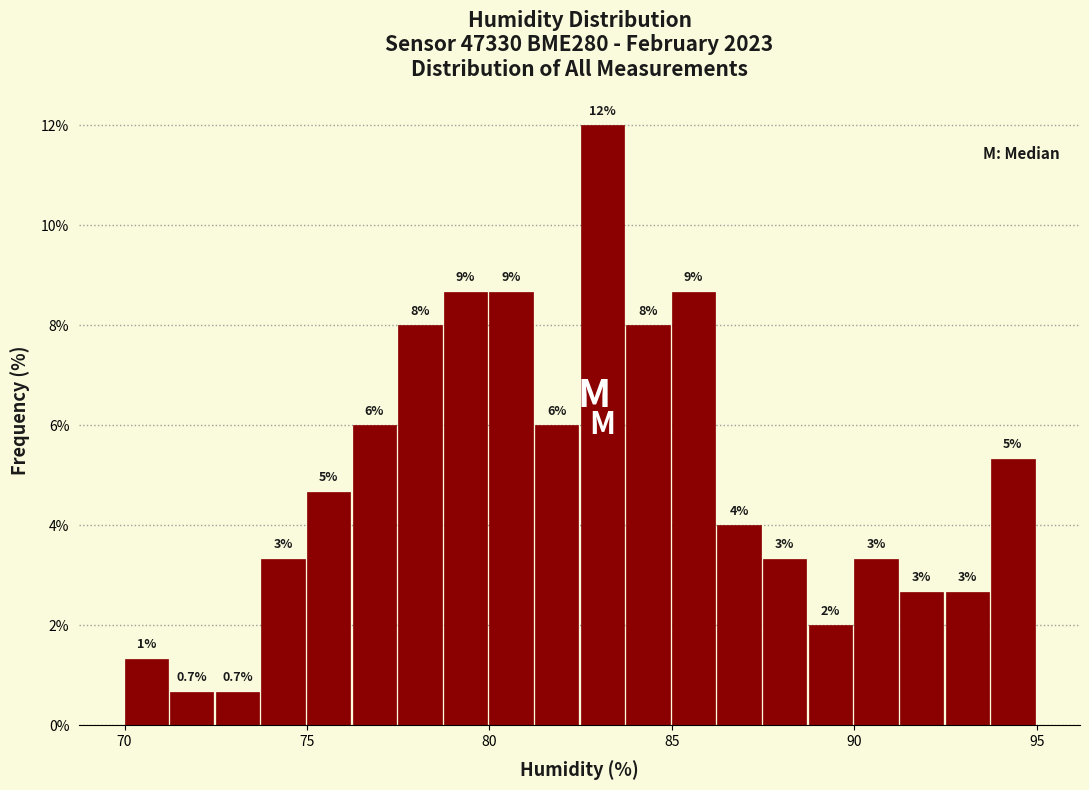

Read against the x-axis, roughly where is the centre of the tallest bar?

83.0